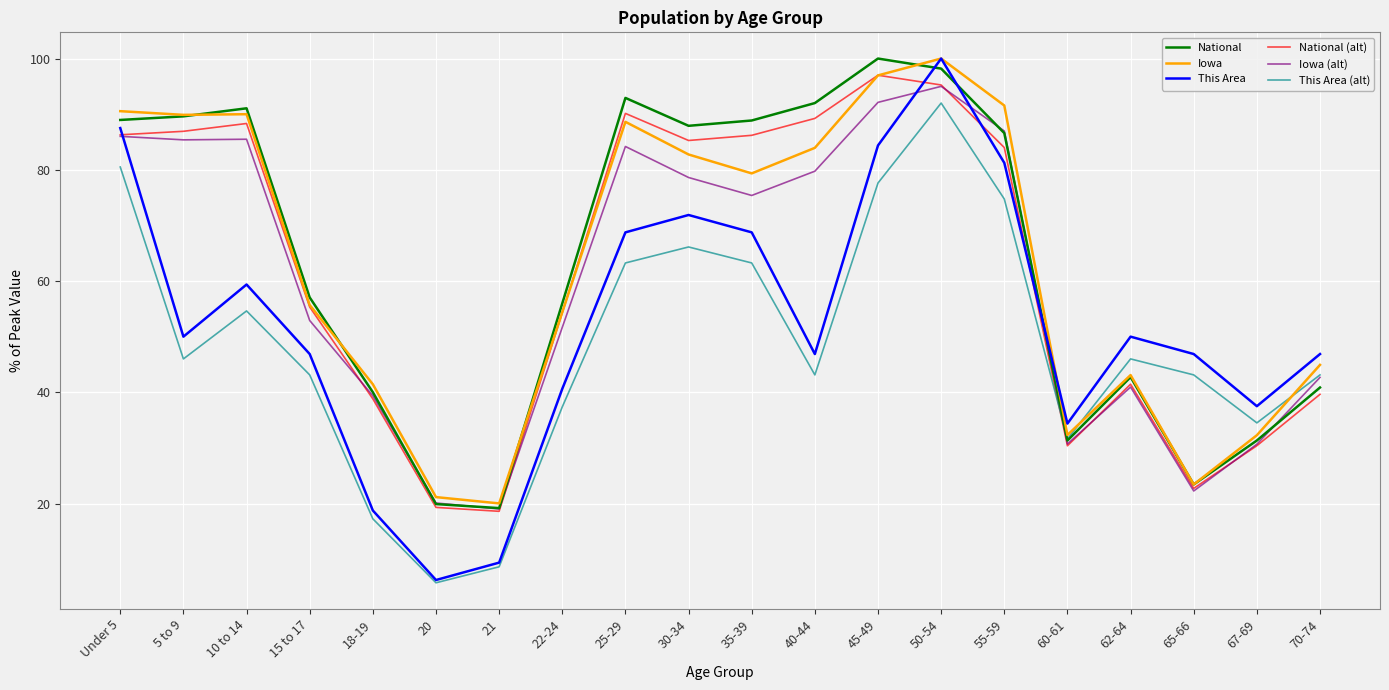

How many intersections are there between National (alt) and This Area (alt)?

1